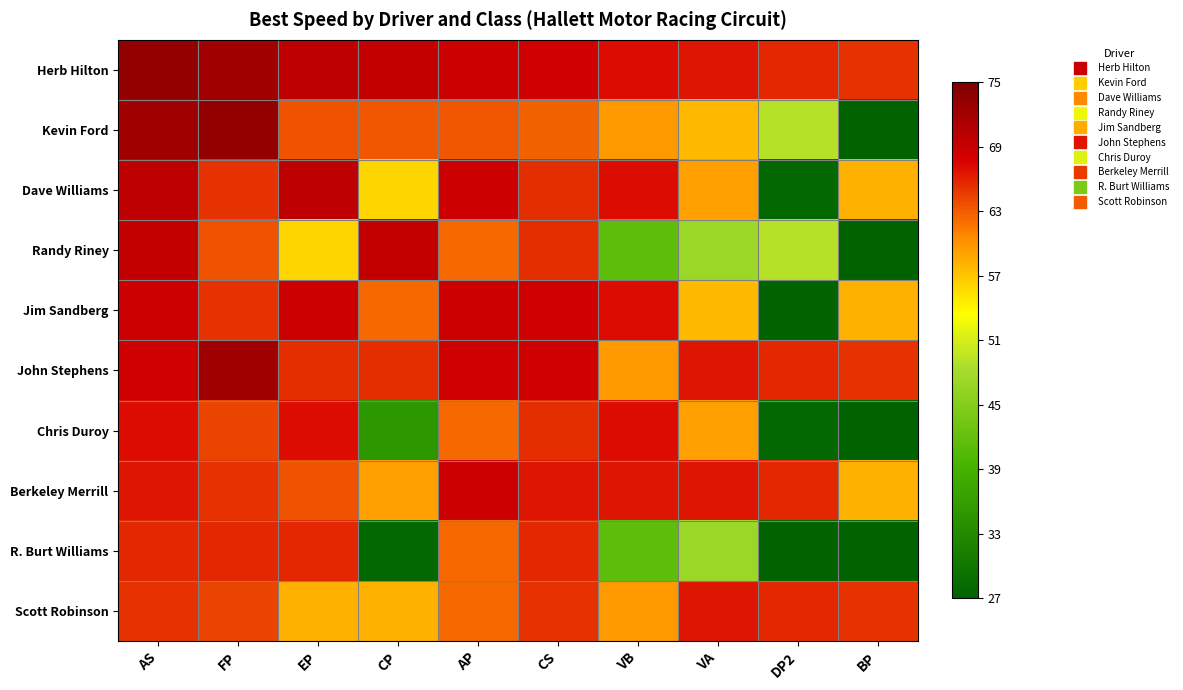

What is the spread (max minus min) of values at VA?

19.5